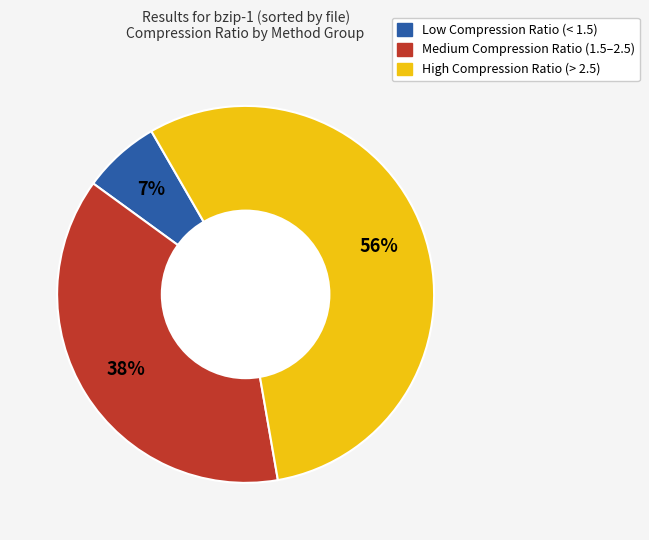

Is there any slice that represents more than half of the pie?

Yes